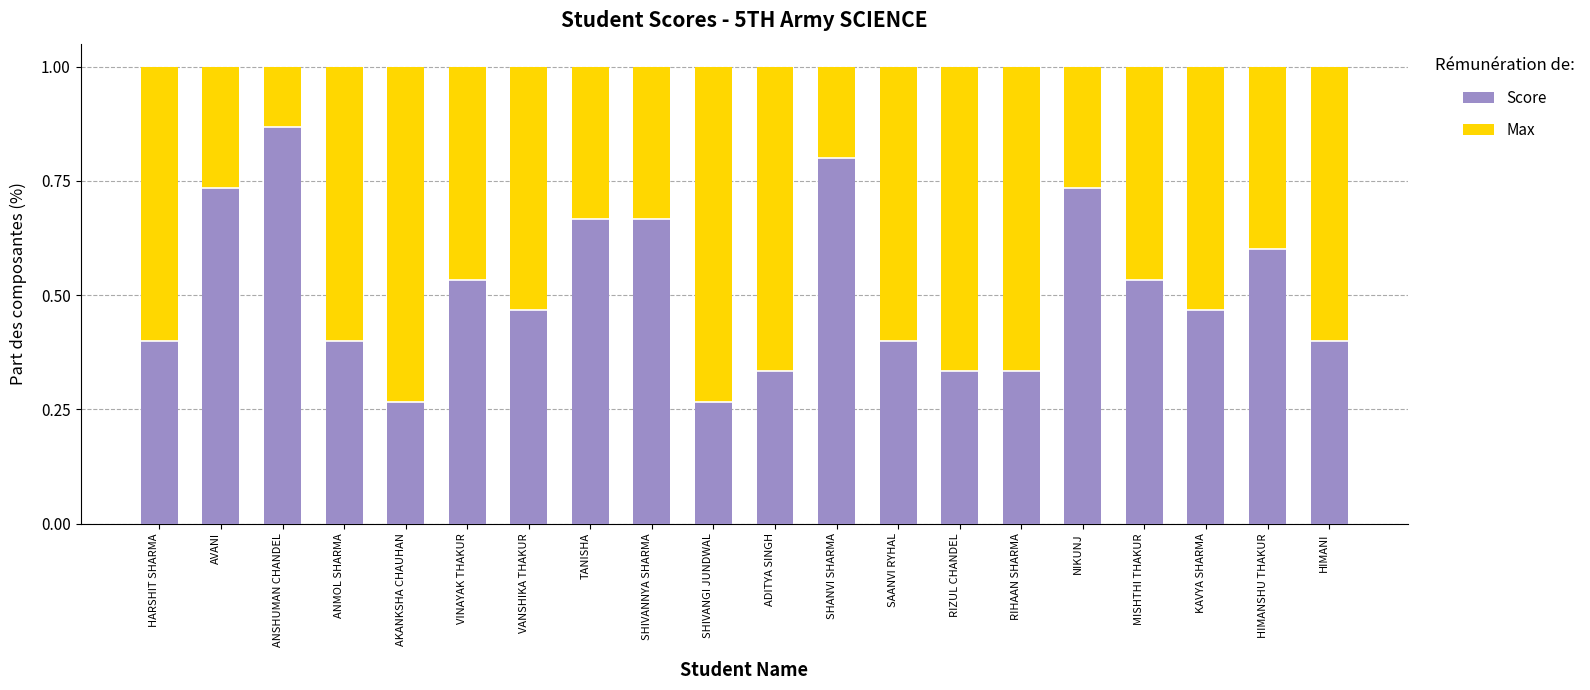

What value does the Score series have at SHANVI SHARMA?

0.8